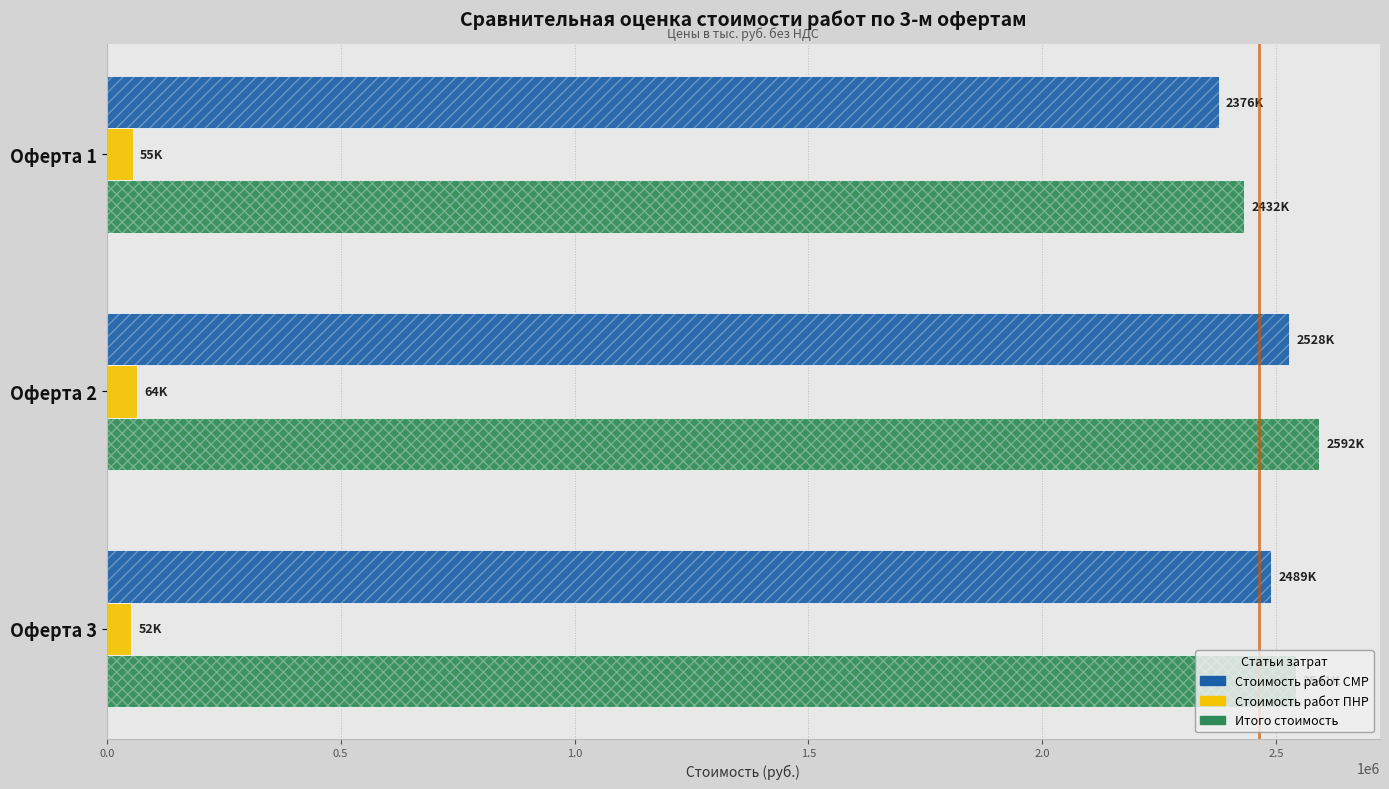

What is the value of the Итого стоимость bar at the 3rd from the left?

2541247.5